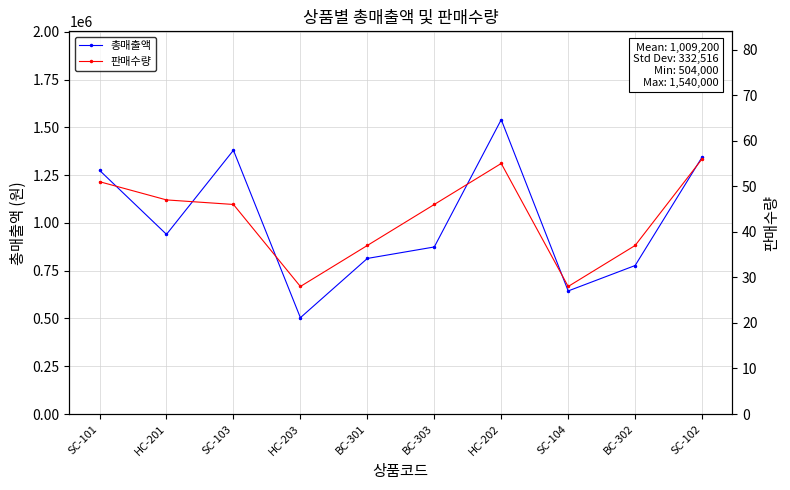

At SC-103, list the series in order from smallest to largest.

판매수량, 총매출액